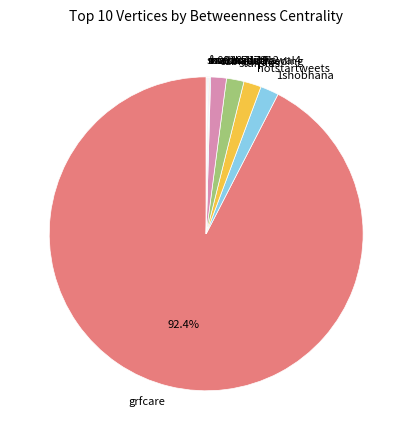

To the nearest percent, what portion does ozbreastfeeding represent?

2%